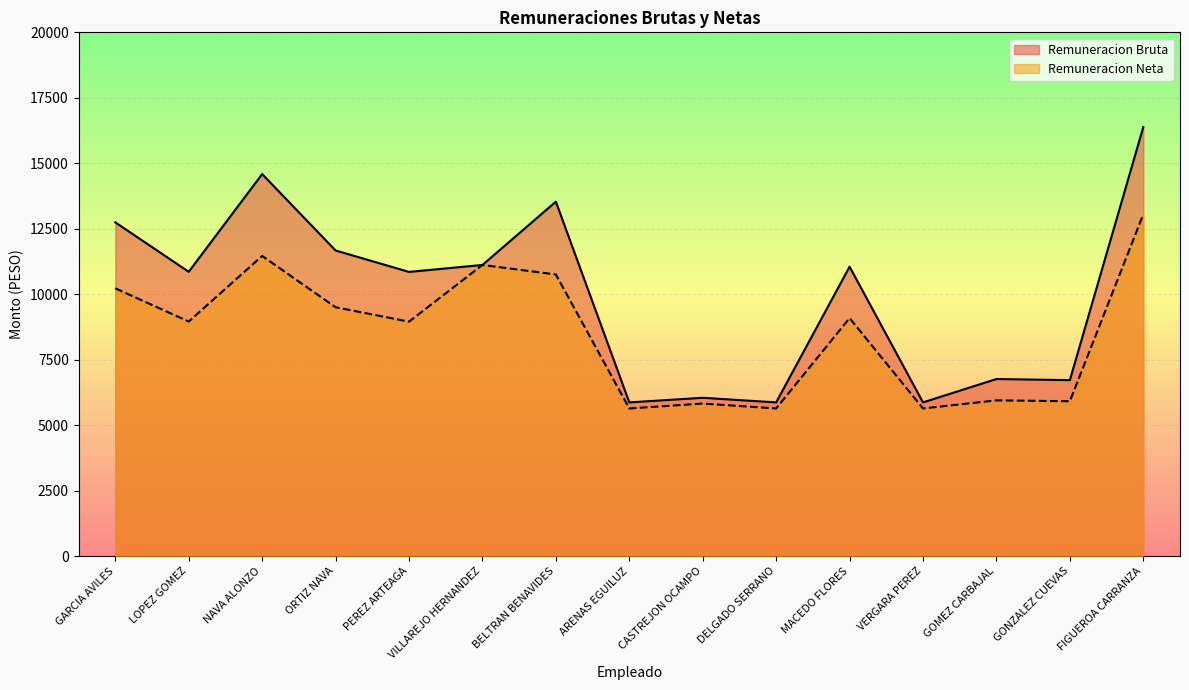

Reading right to left, transcribe all the data shown in this chart.

Remuneracion Bruta: 16380	6718	6760	5868	11050	5868	6044	5868	13533	11116	10851	11669	14586	10855	12743
Remuneracion Neta: 13050	5912	5946	5636	9086	5636	5824	5636	10753	11116	8951	9501	11460	8955	10223